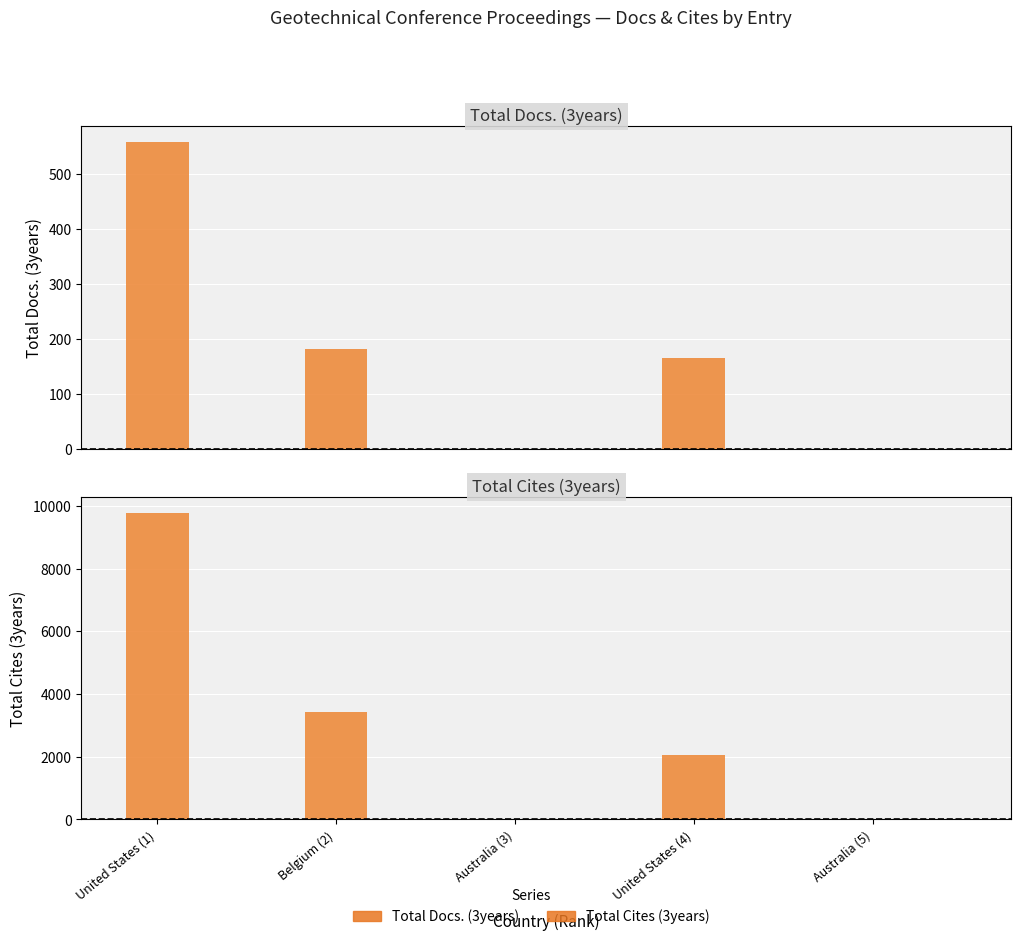

At which category does the chart reach its peak across all series?

United States (1)